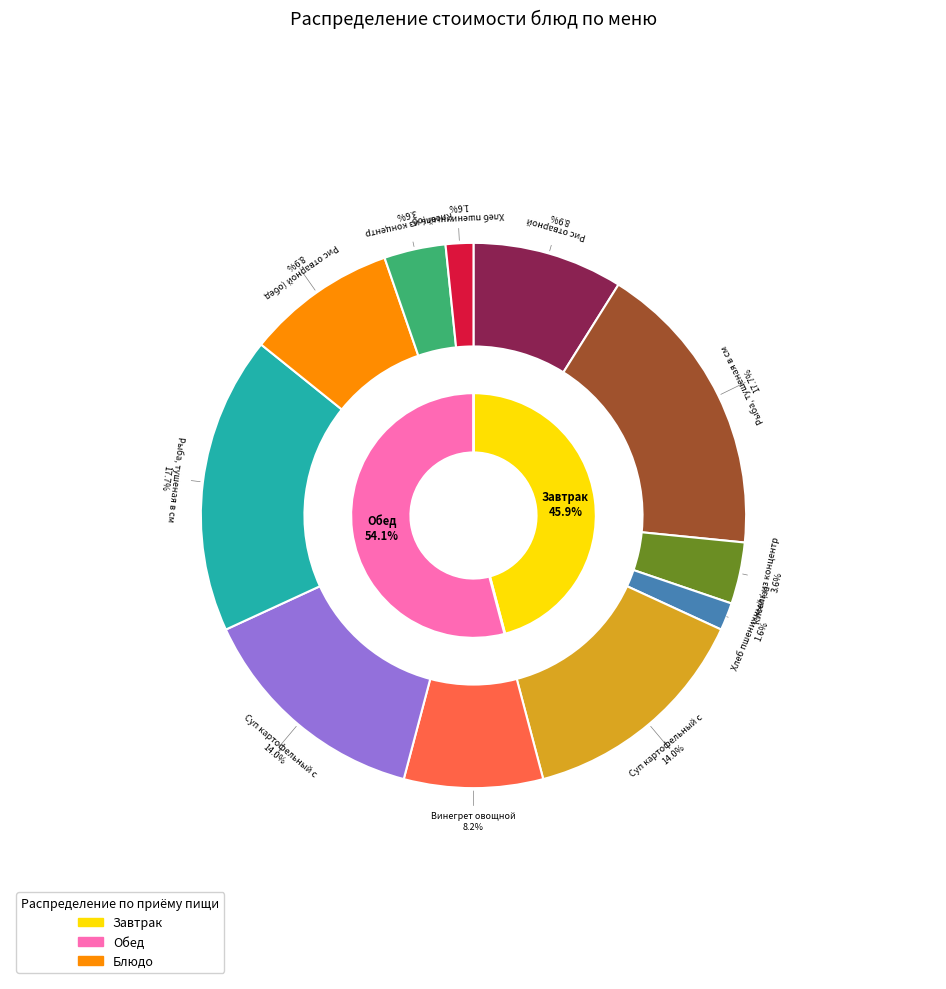

To the nearest percent, what is the difference between the largest and smallest slice percentages?

16%